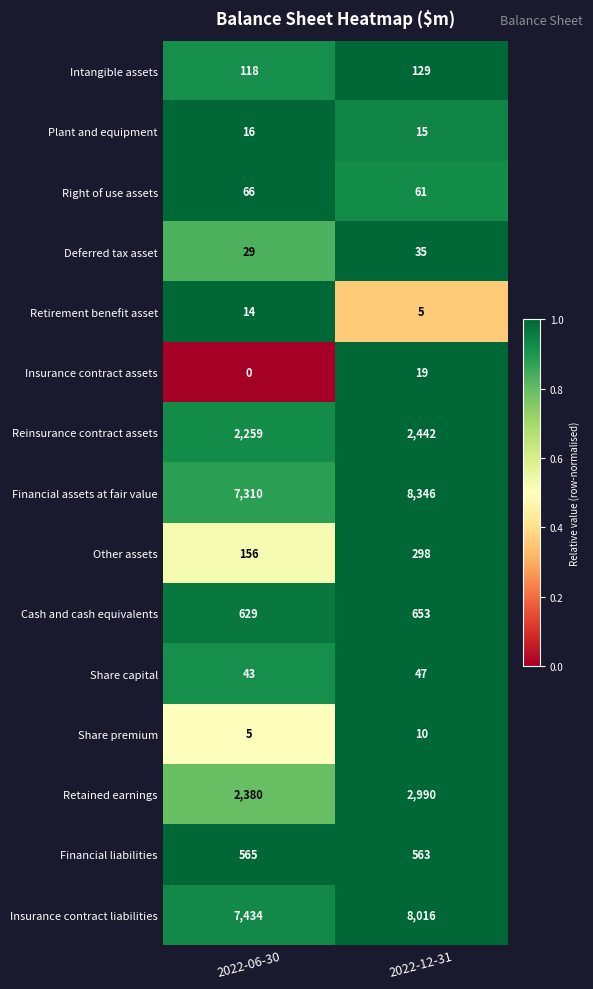

Which series has the largest range (max minus min)?

Financial assets at fair value